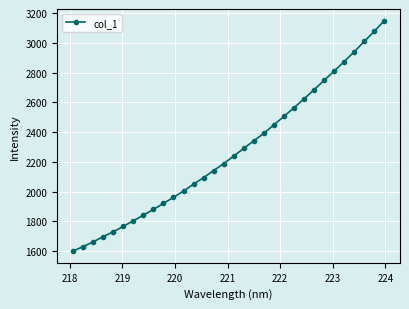

What is the average value?

2271.1